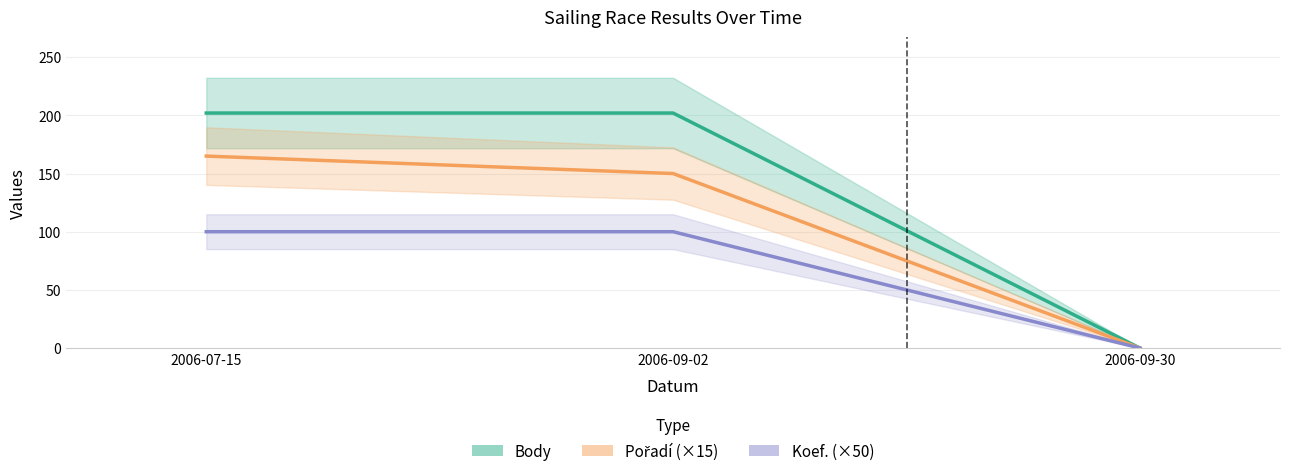

What is the label of the 3rd point from the right?

2006-07-15